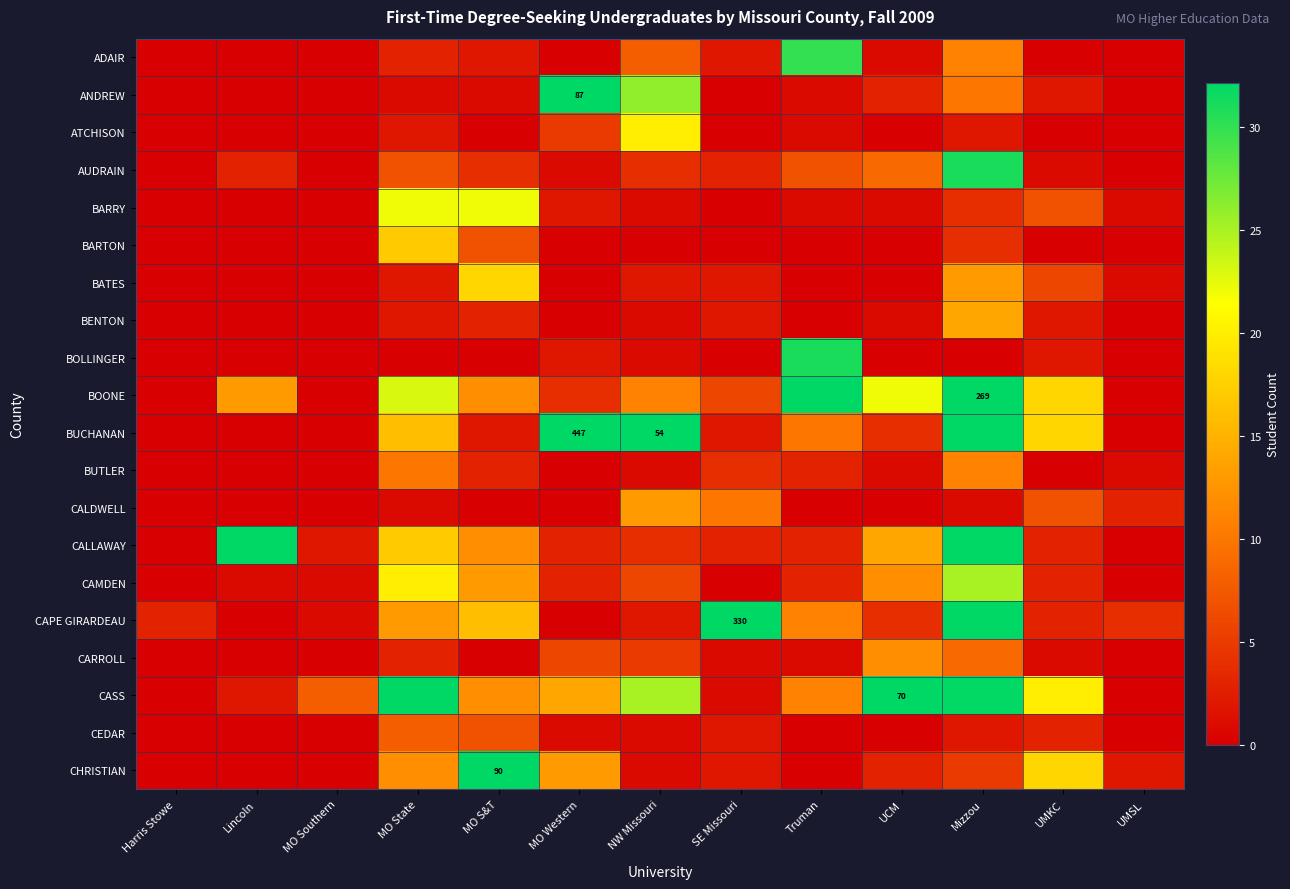

What is the total value across all series at Truman?

148